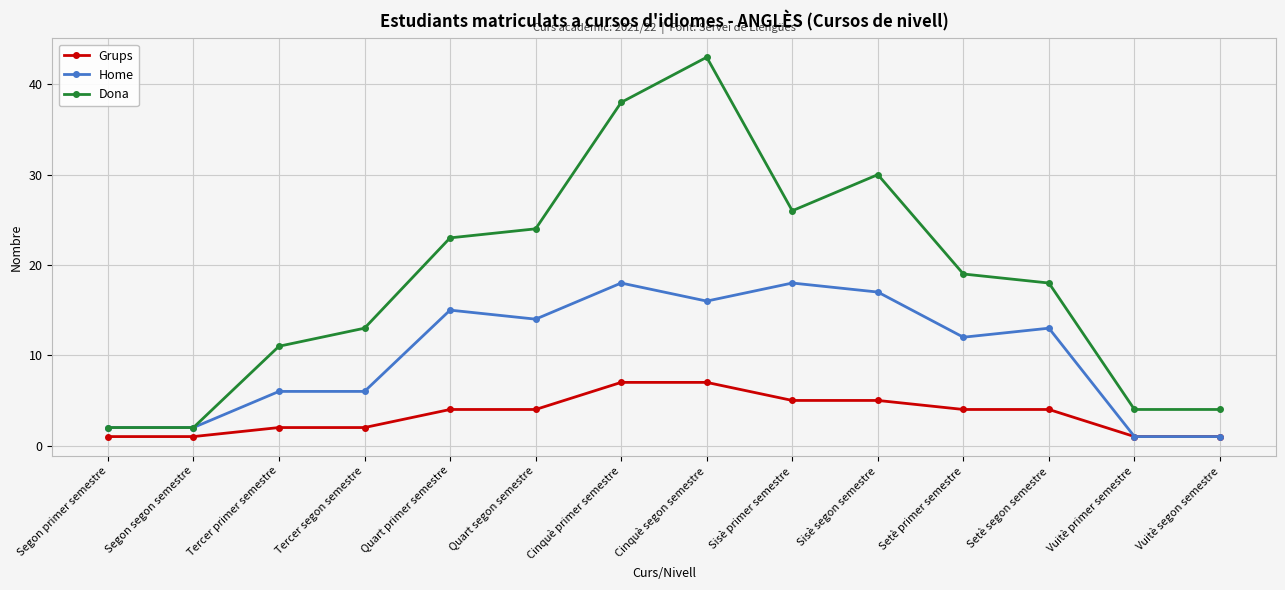

At how many categories does at least one series exceed 10?

10